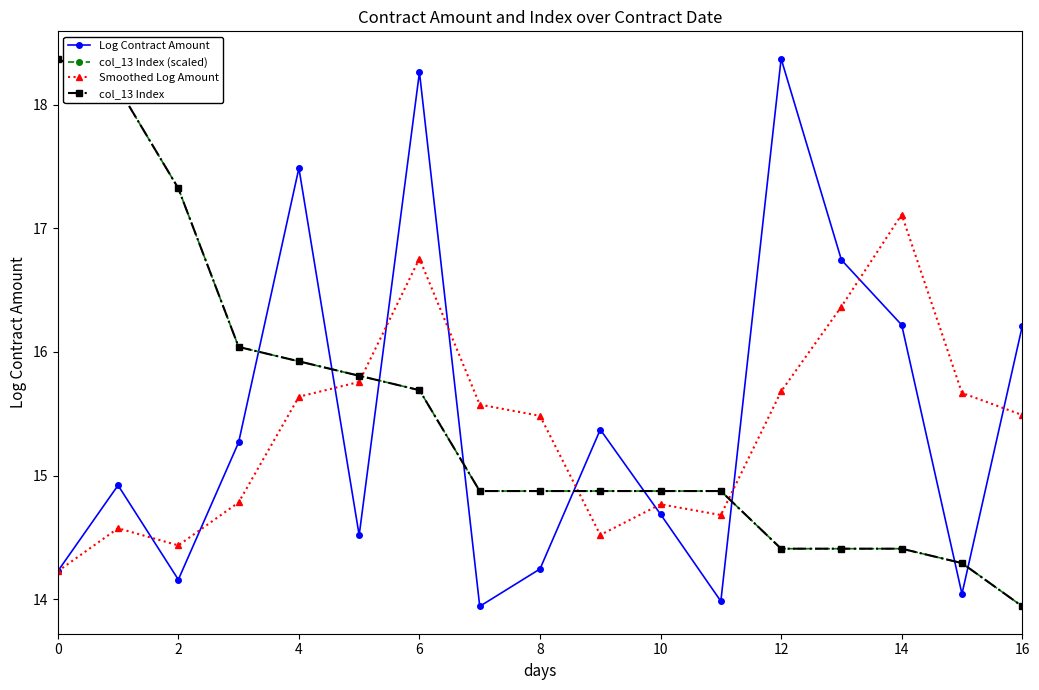

Is this an area chart (filled region under the line)?

No